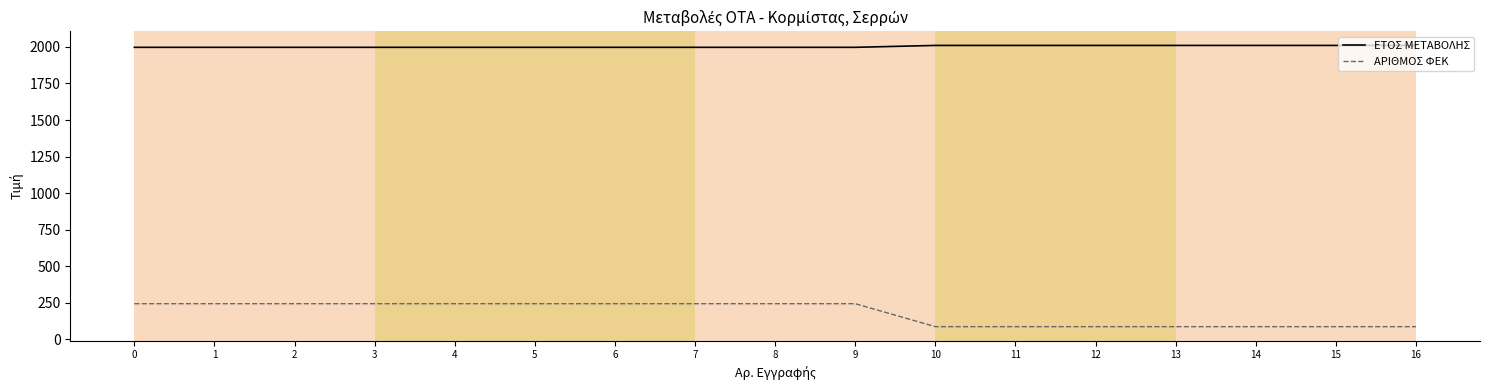

Is this an area chart (filled region under the line)?

No